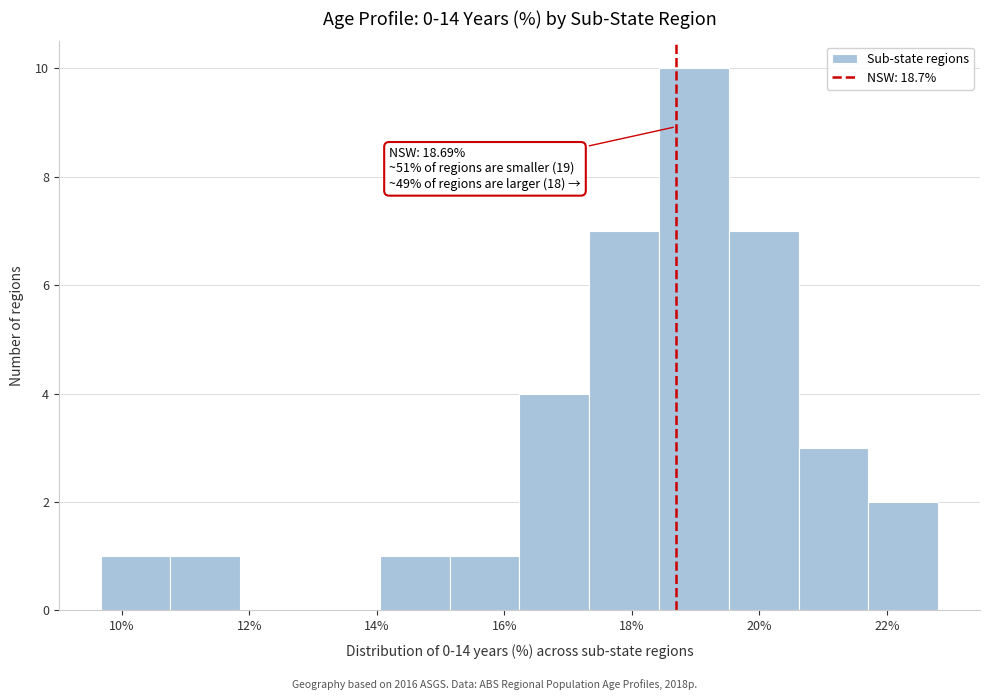

Over which range of the x-axis is the bar tallest?

18.4 to 19.6